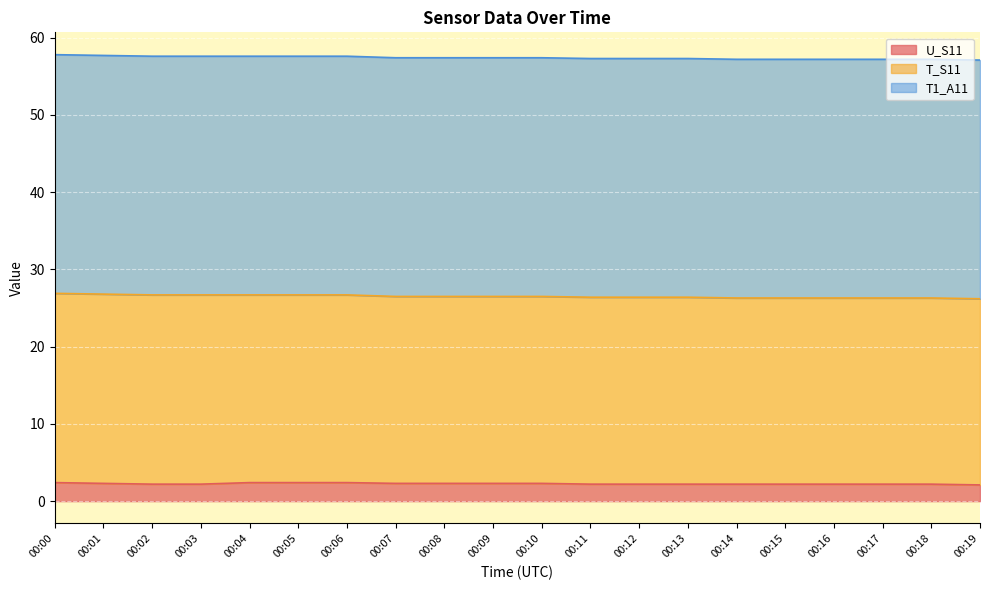

What is the smallest value displayed?

2.1